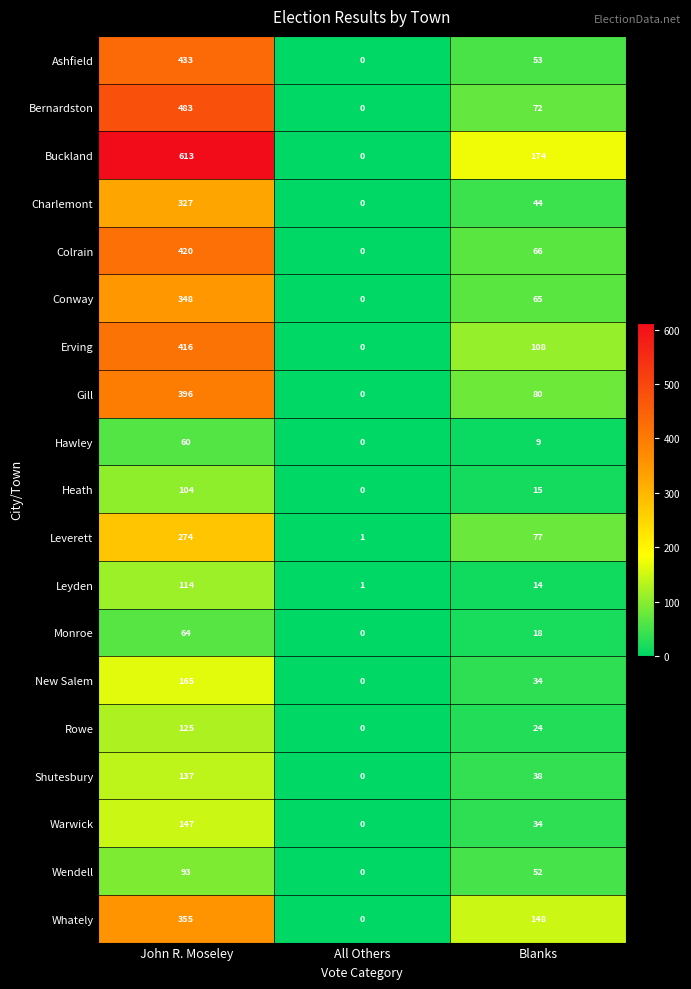

Count the number of categories in the chart.

3